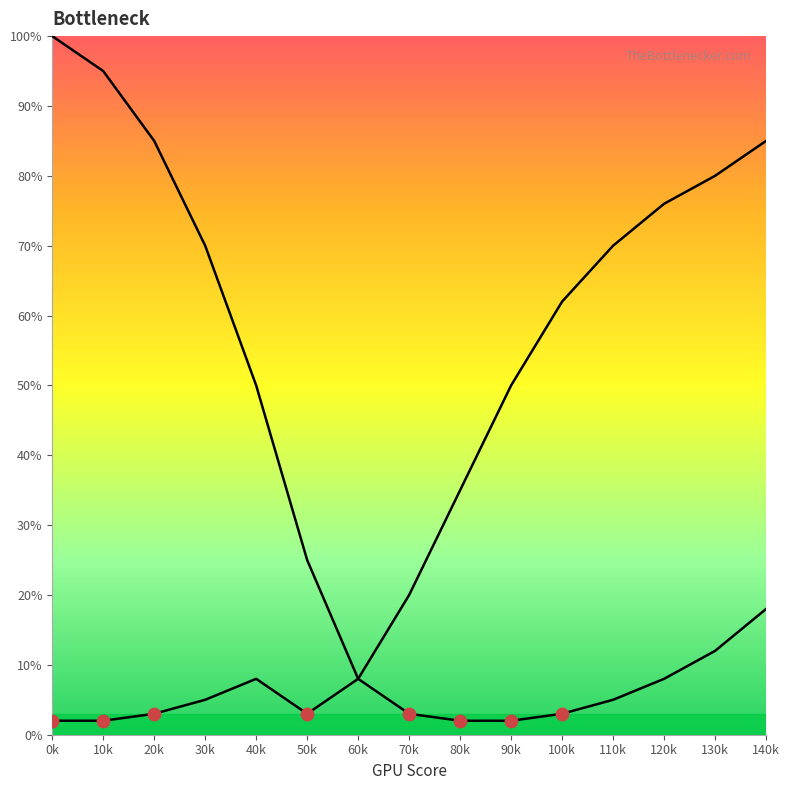

At which category is the sum across all series the highest?

140k